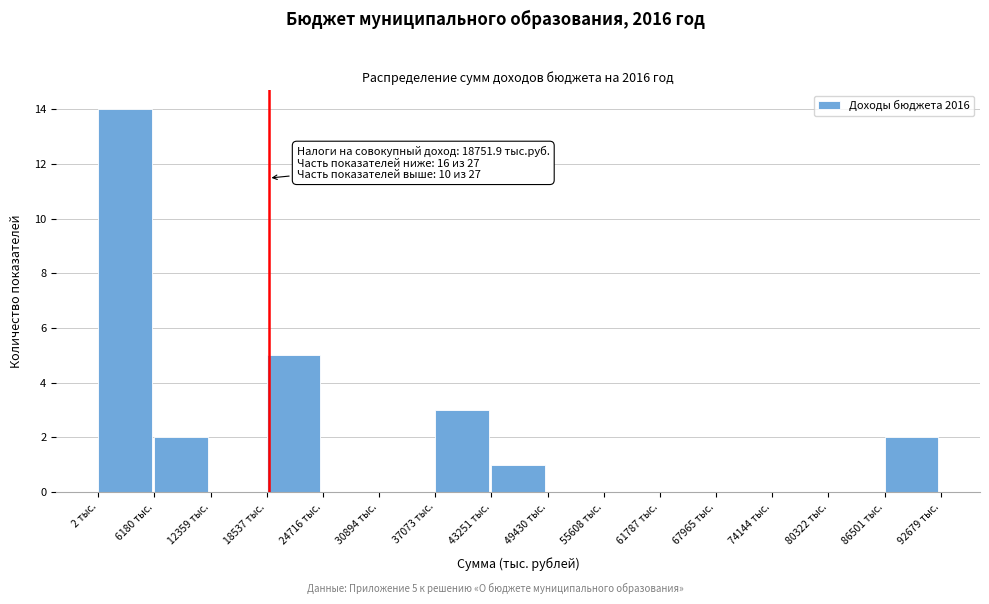

Over which range of the x-axis is the bar tallest?

0 to 6000